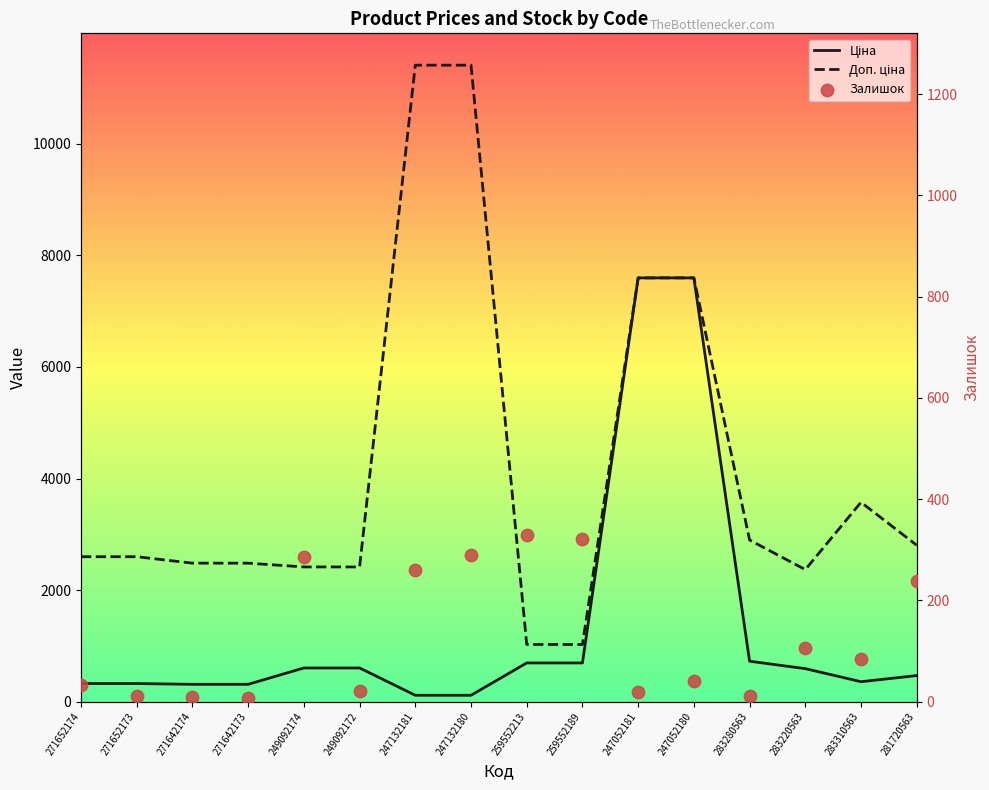

Which series has the largest total across all categories?

Доп. ціна